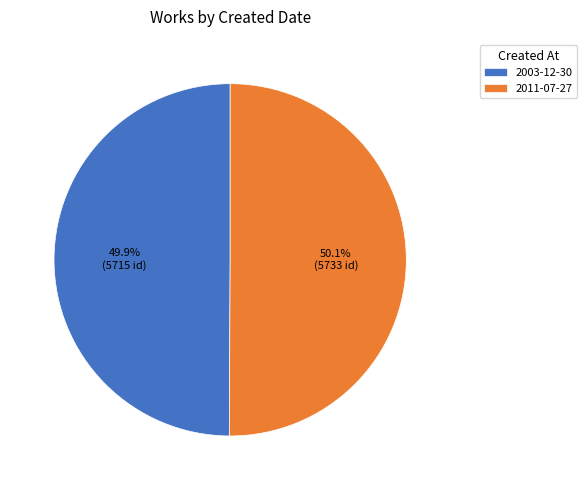

What percentage is NOT represented by 2011-07-27?

49.9%